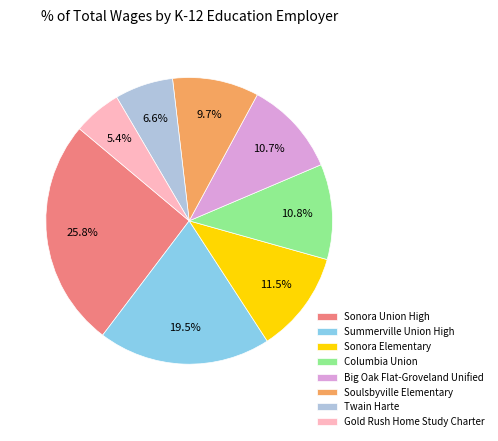

To the nearest percent, what is the average slice percentage?

12%